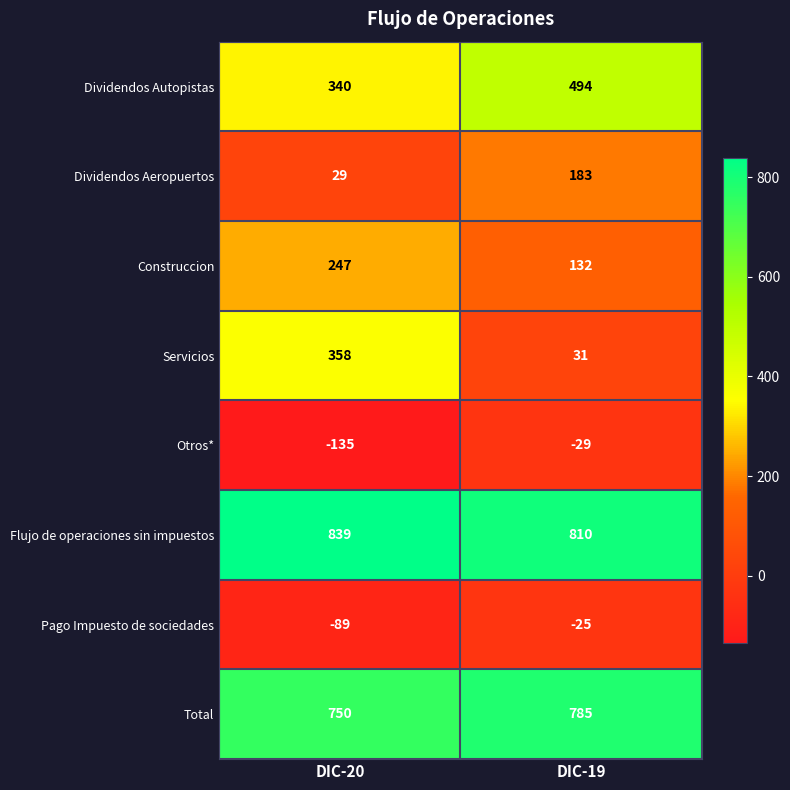

Read the Pago Impuesto de sociedades value at DIC-20.

-89